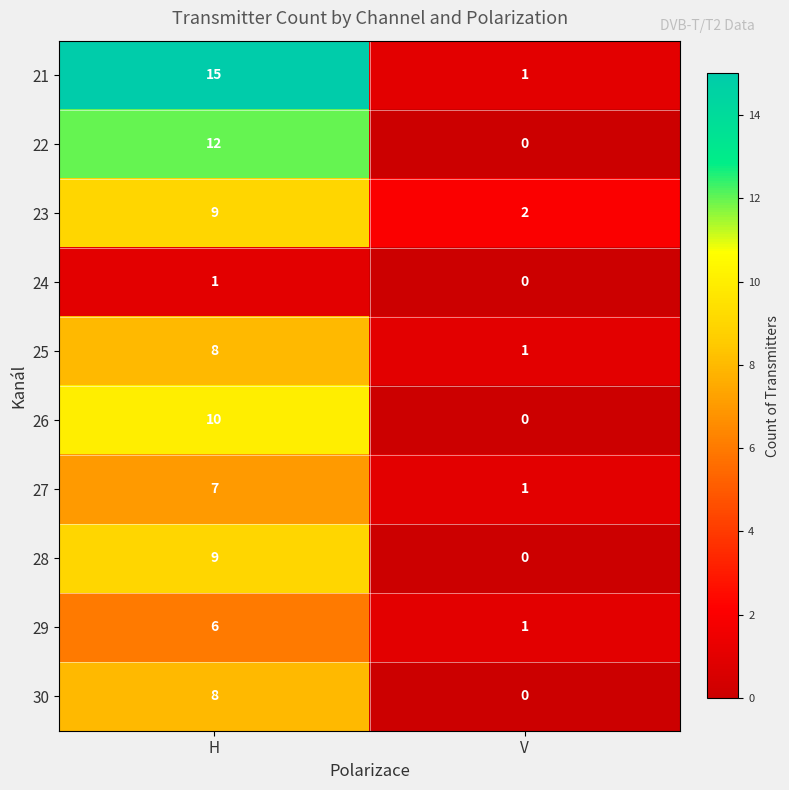

Count the number of data series in this chart.

10